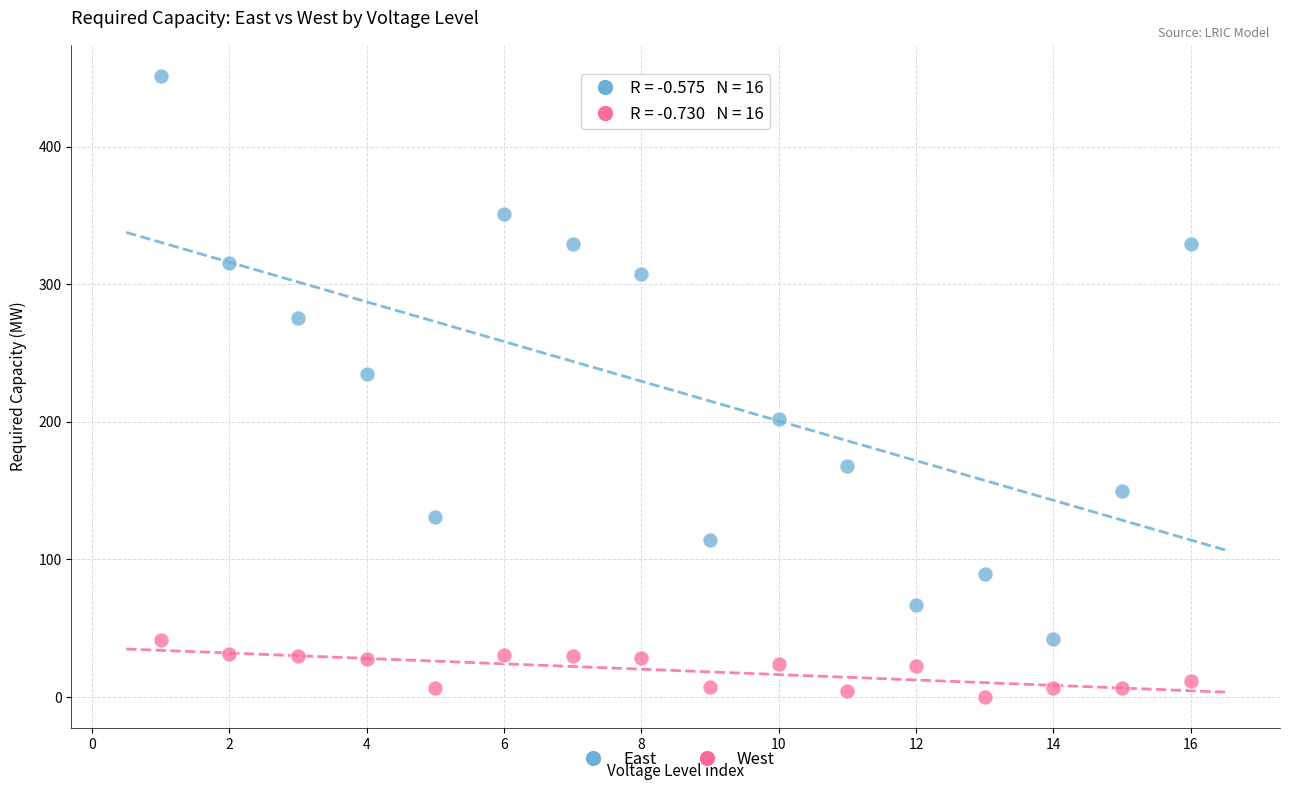

Which series has the widest spread of Y values?

East